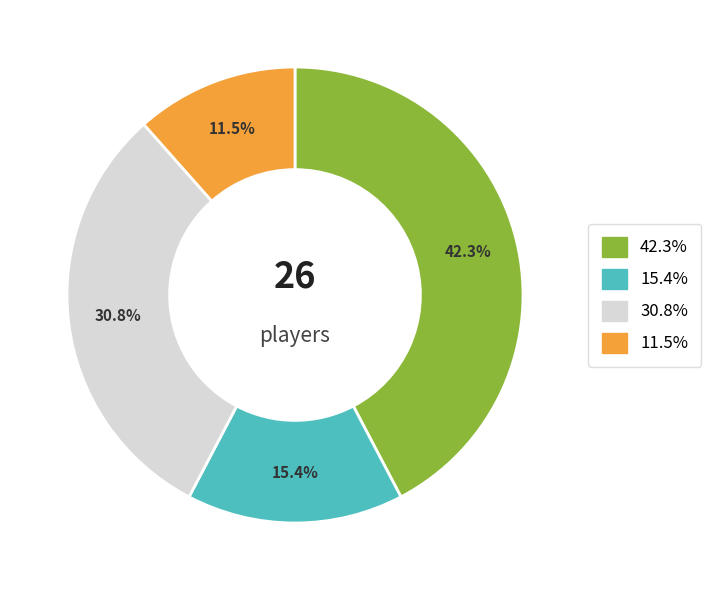

How many segments does this pie chart have?

4